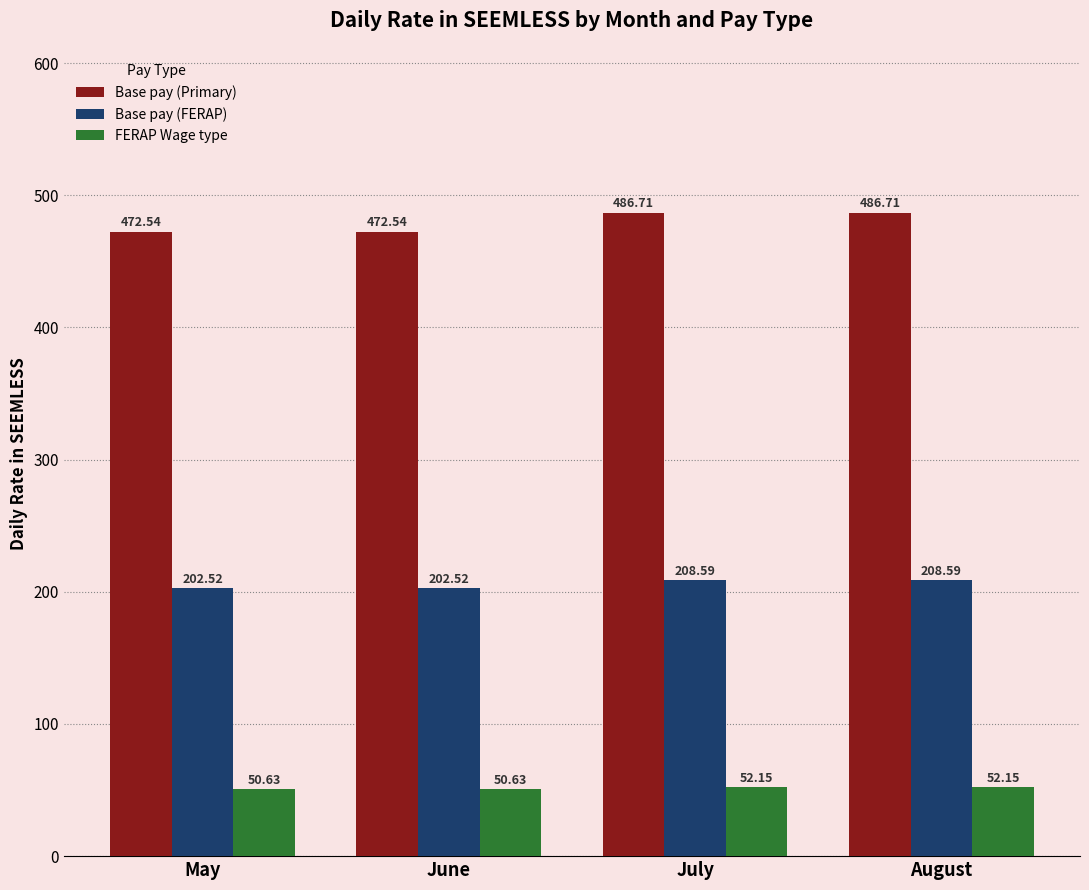

List the series in order of their peak value, lowest first.

FERAP Wage type, Base pay (FERAP), Base pay (Primary)